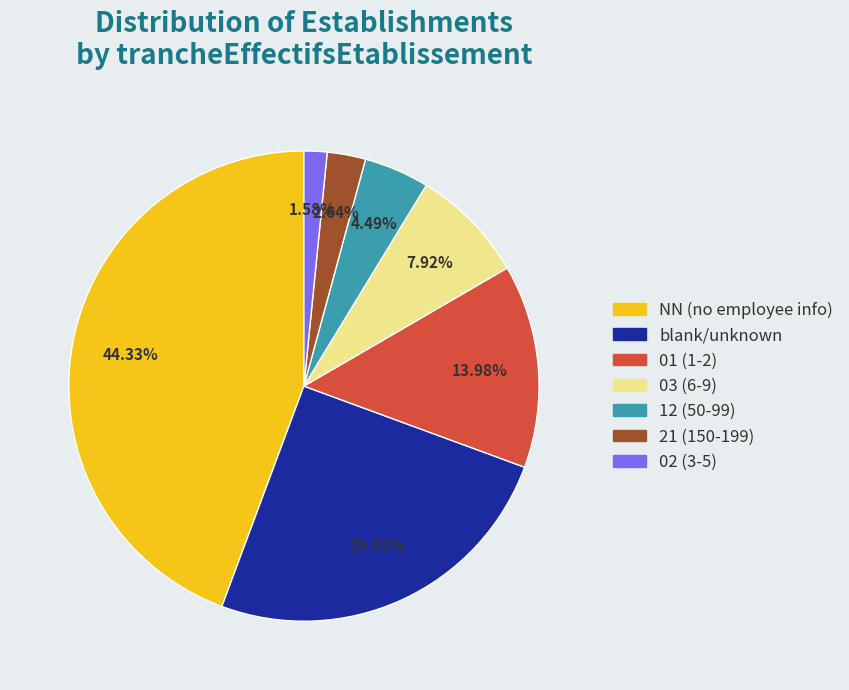

Is there any slice that represents more than half of the pie?

No